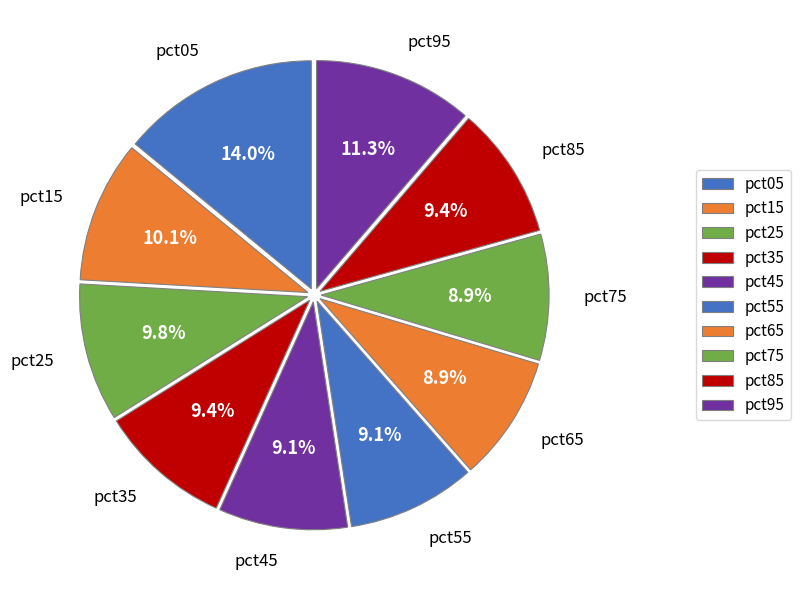

Which category has the smallest portion of the pie?

pct65